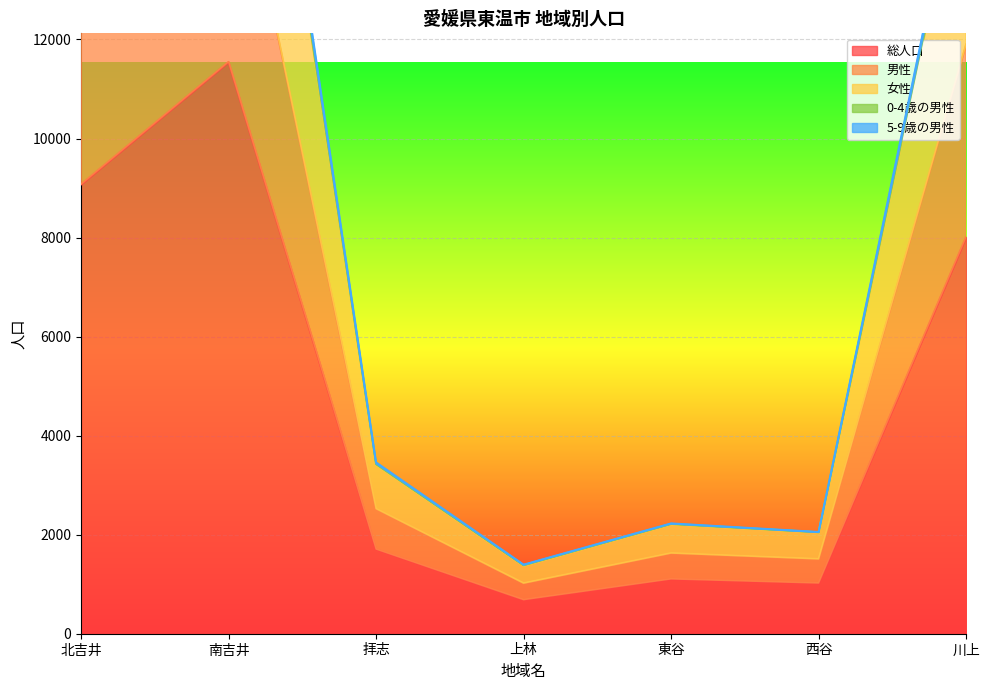

Is it true that 男性 equals 3212 at 北吉井?

False